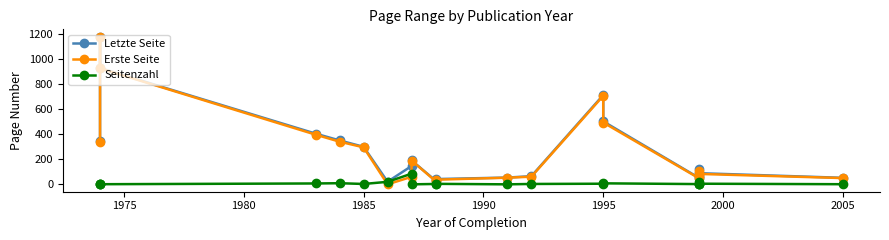

True or false: Letzte Seite and Erste Seite intersect in this chart.

False